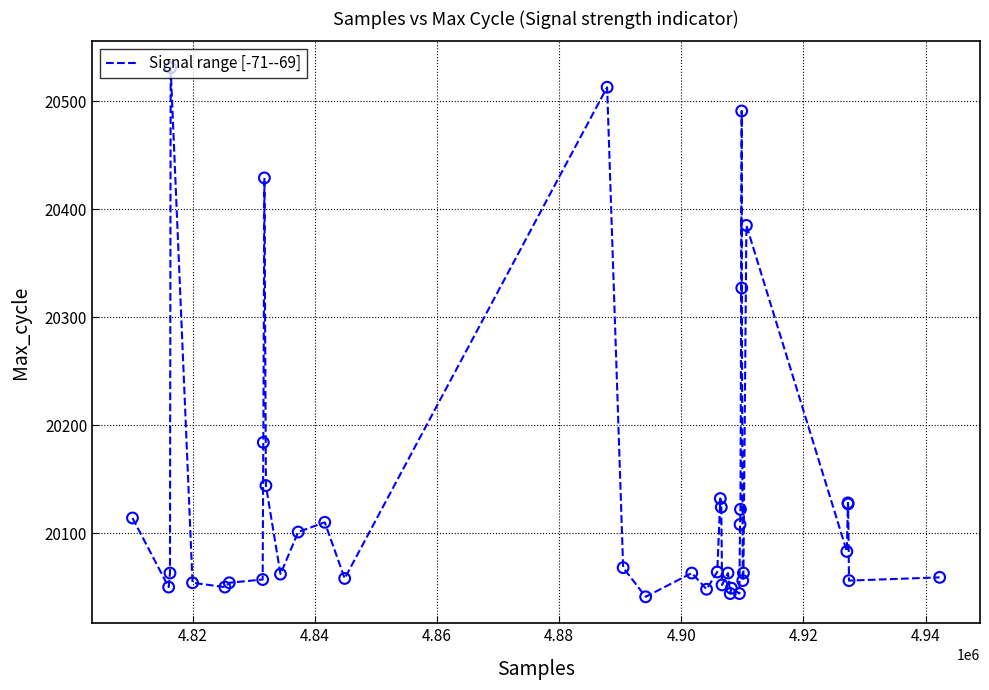

What is the smallest value displayed?

20041